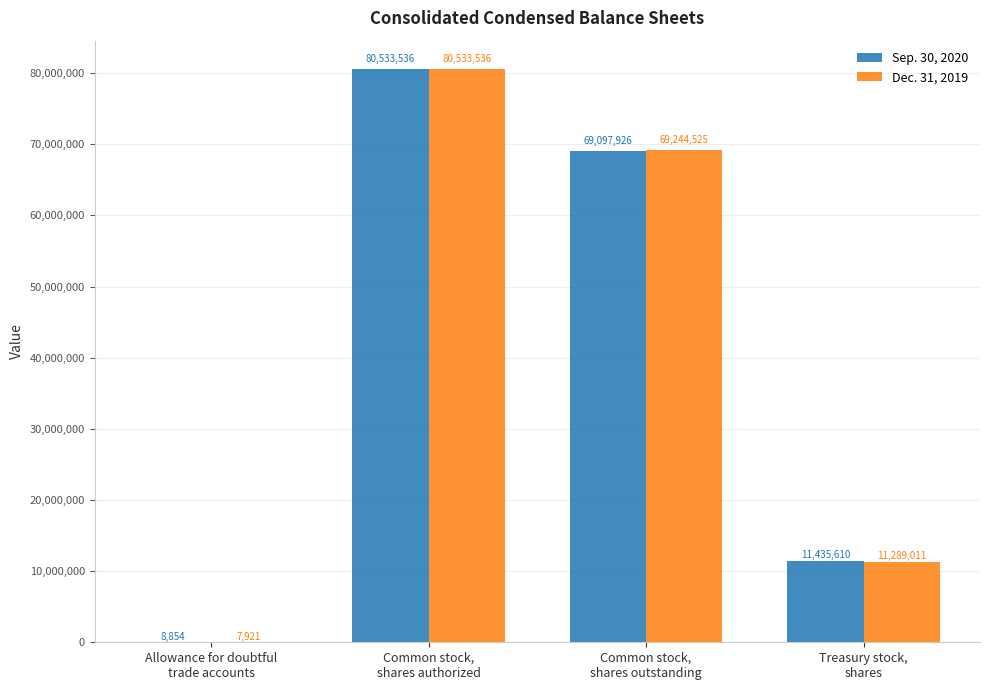

Which series changed the most between Common stock,
shares authorized and Treasury stock,
shares?

Dec. 31, 2019